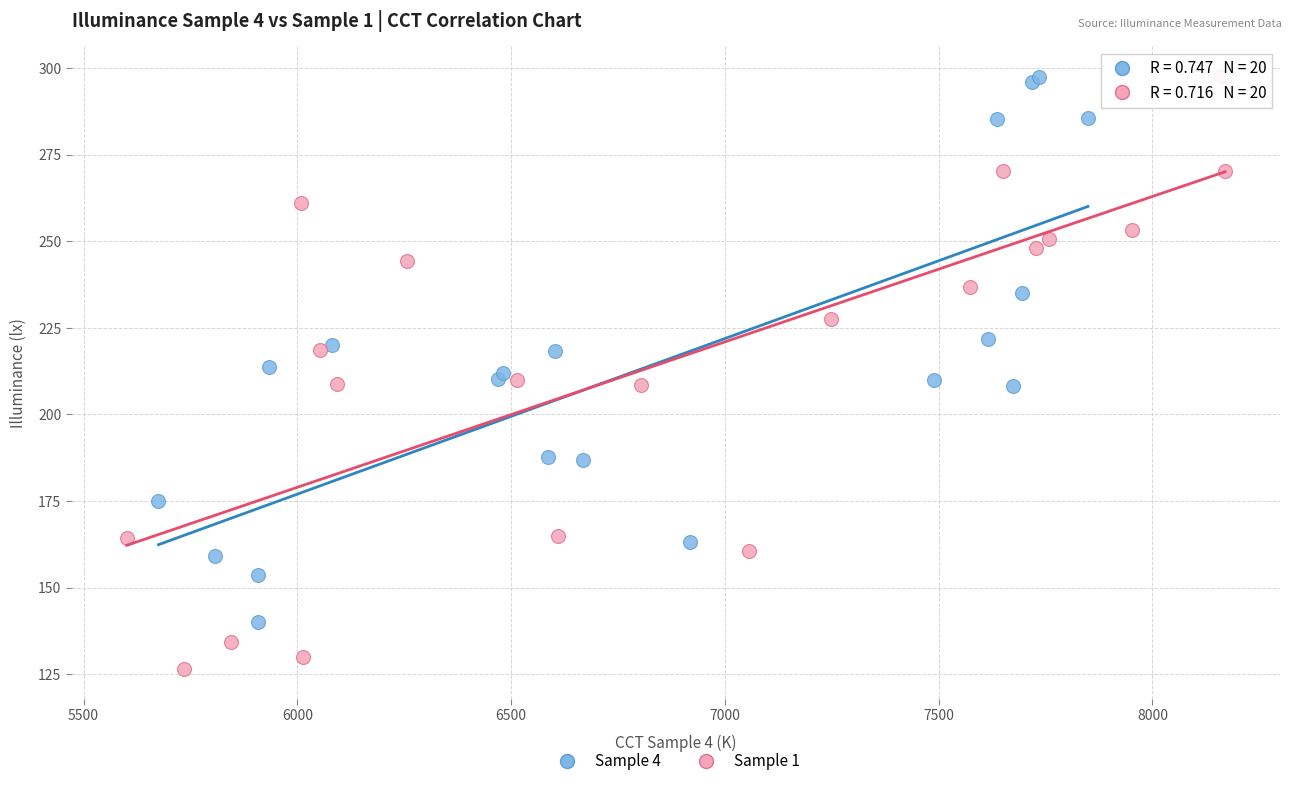

Which series reaches the minimum Y coordinate?

Sample 1